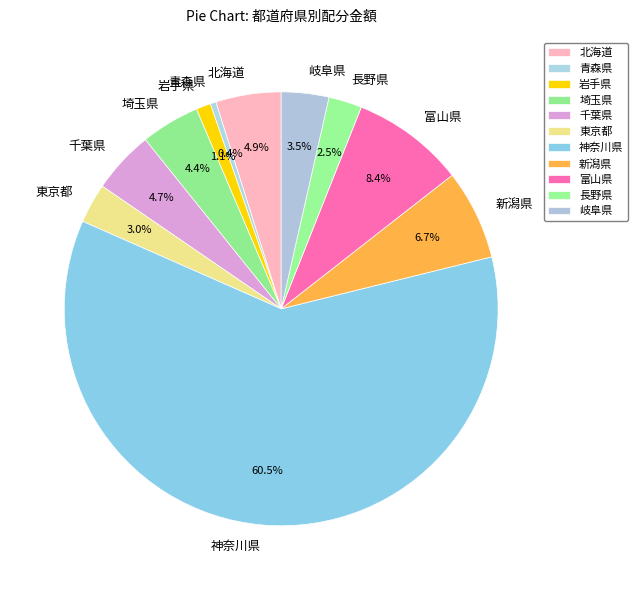

How much of the chart is everything except 長野県?

97.5%